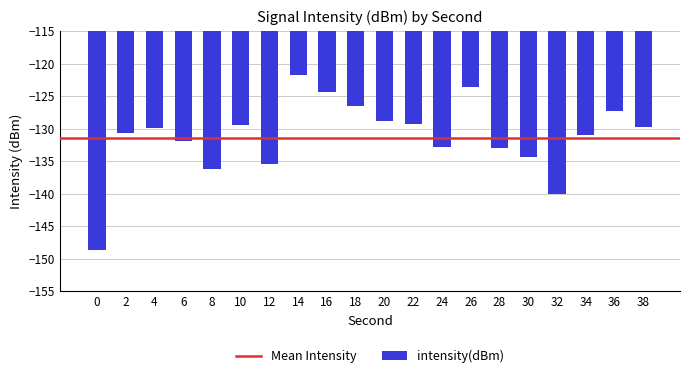

What is the greatest value displayed?

-121.8